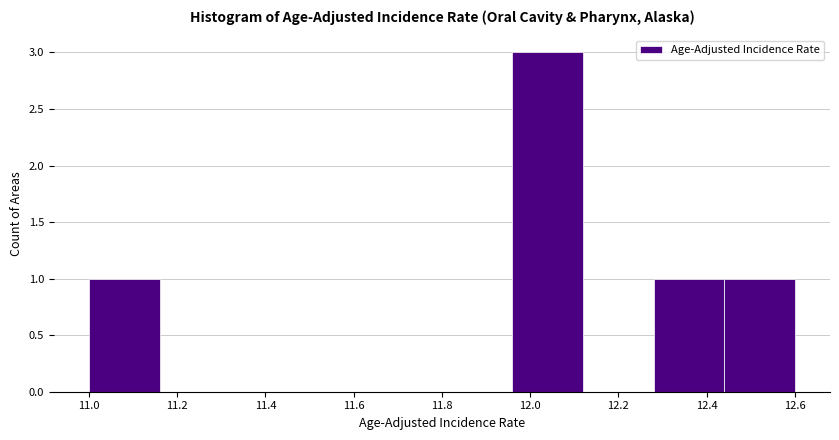

How tall is the bar that spans 12.28 to 12.44 on the x-axis? The values are not printed on the chart, so give them approximately, as read against the axis.

1